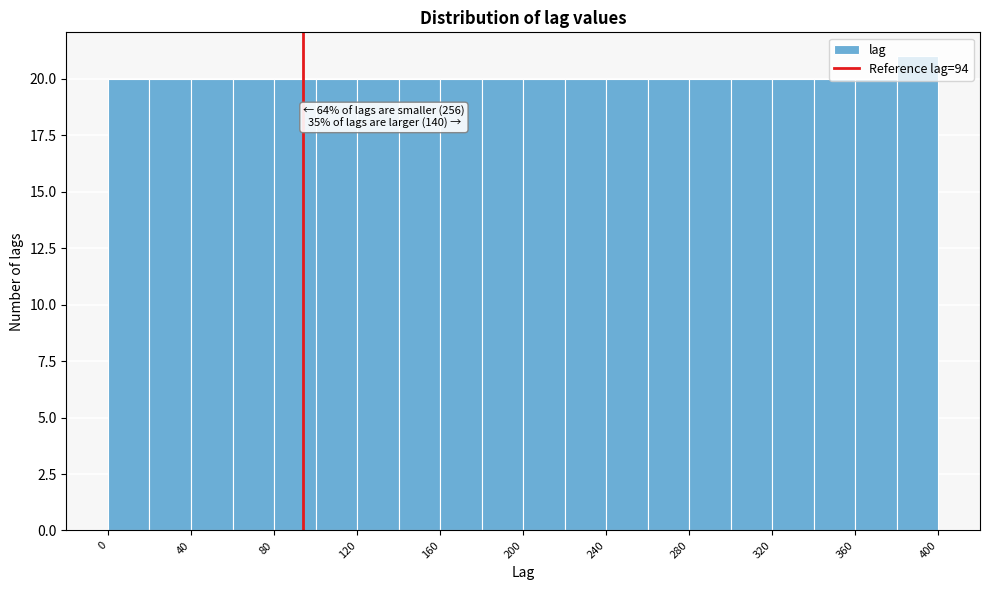

Which range on the x-axis has the tallest bar?

380 to 400